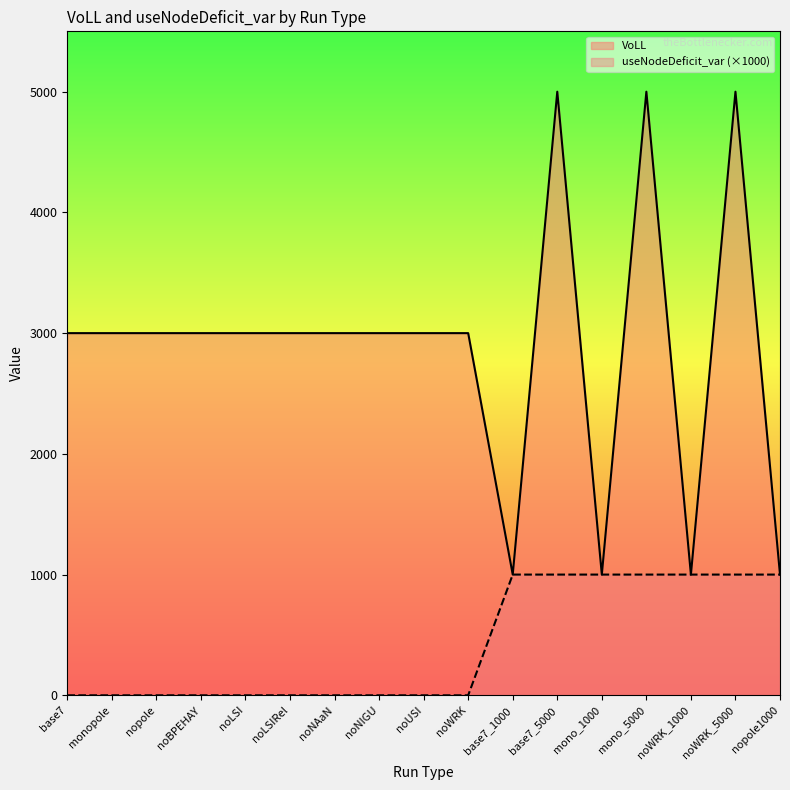

True or false: VoLL has more than 1 points higher than both neighbors.

True